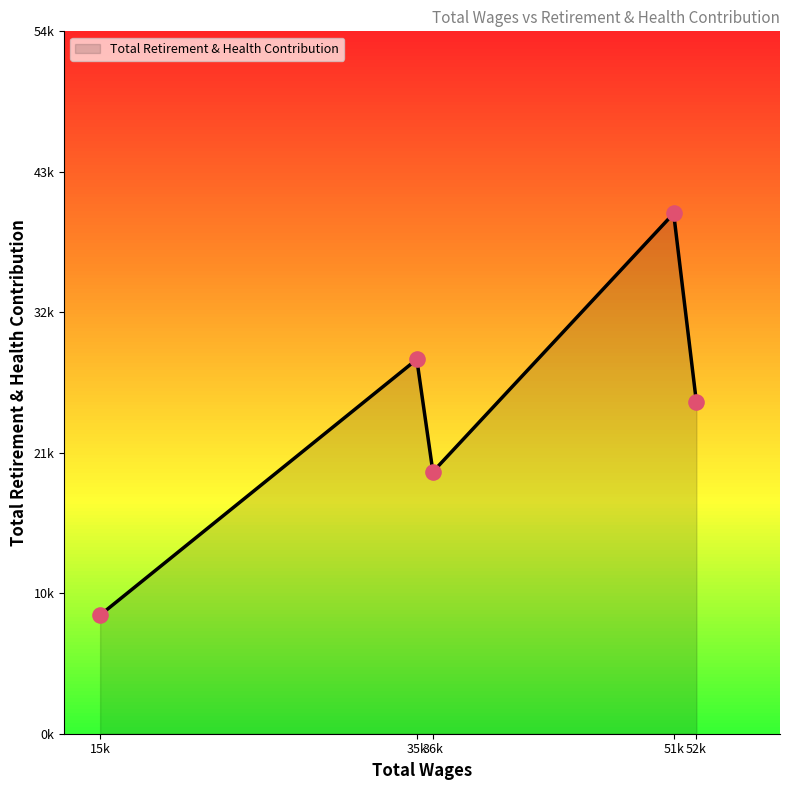

Which has a higher value, 35230.0 or 52936.0?

35230.0